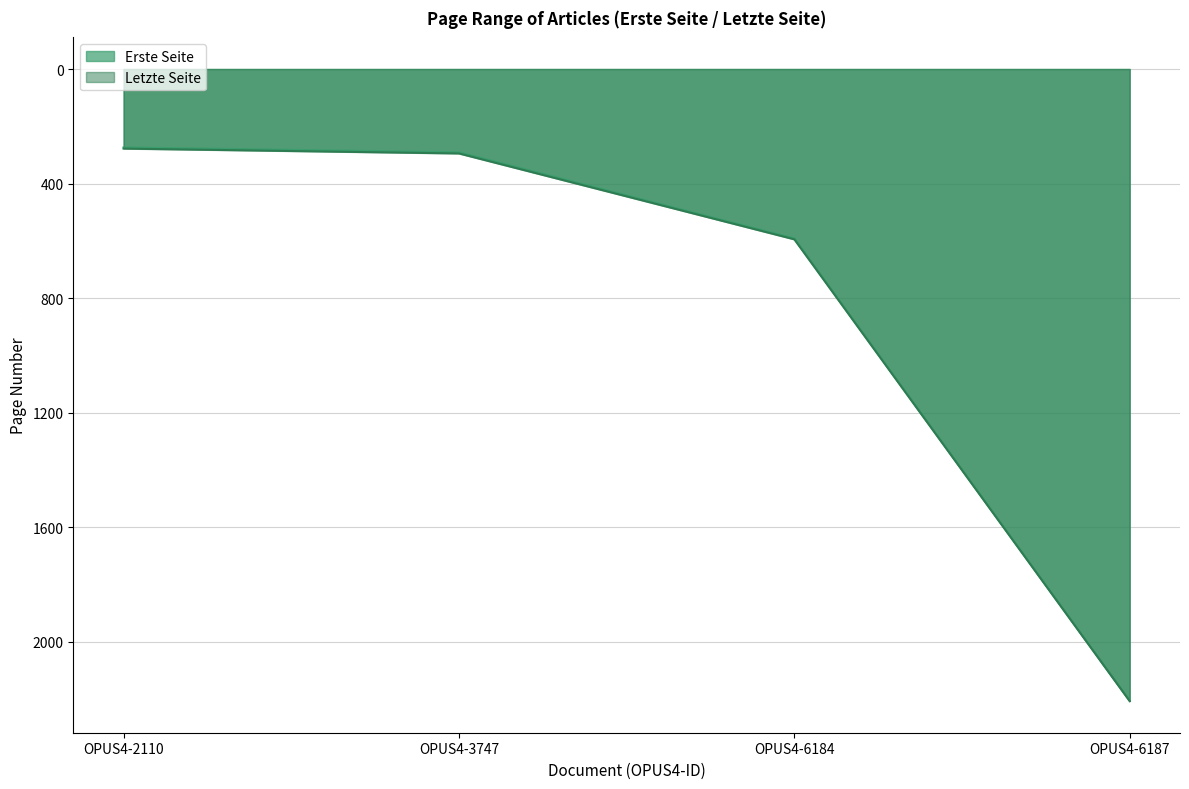

What is the minimum value shown in the chart?

274